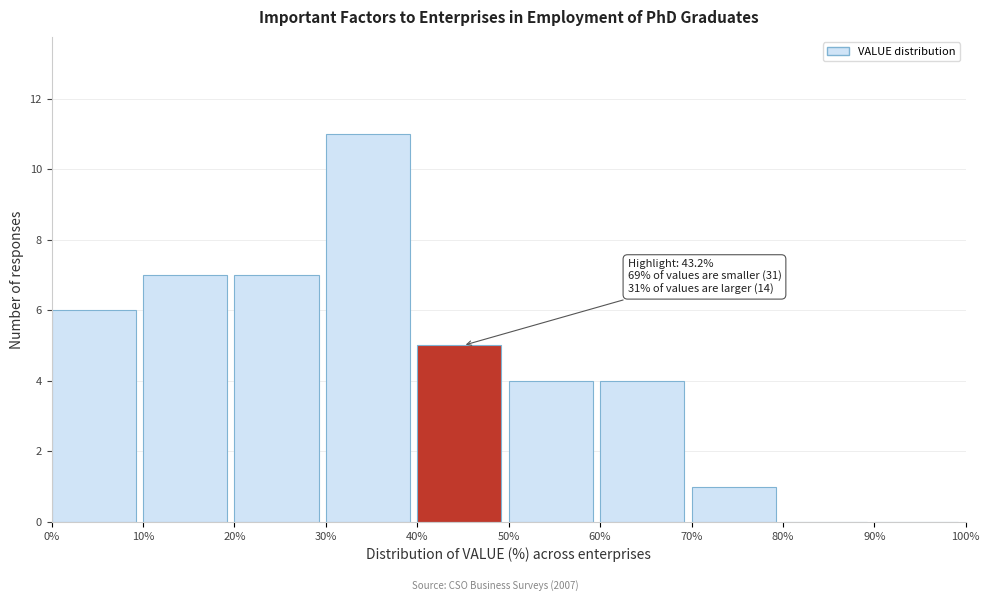

Over which range of the x-axis is the bar tallest?

30% to 40%